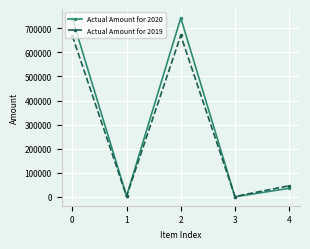

True or false: Actual Amount for 2020 has more than 1 interior local peaks.

False